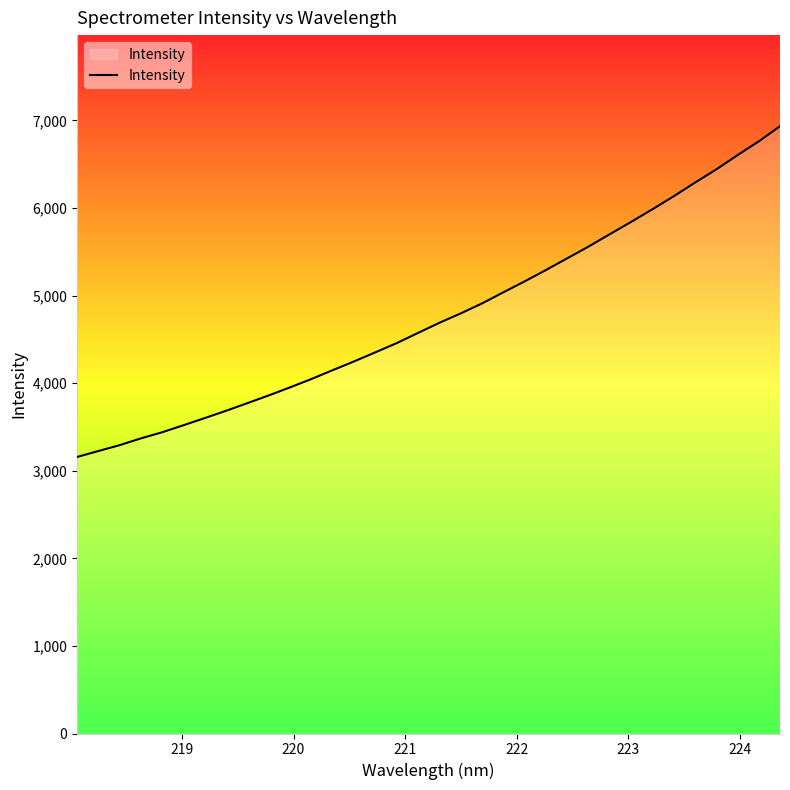

What is the average value?

4773.2